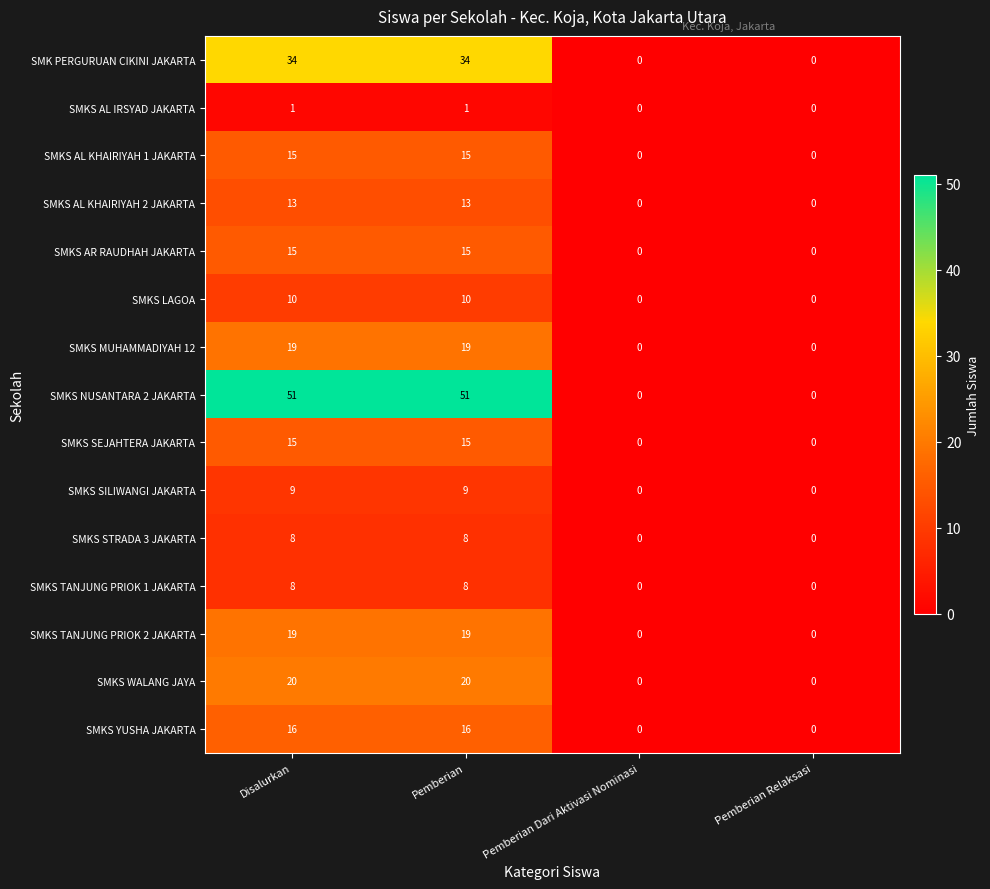

How many SMKS SILIWANGI JAKARTA values are between 0 and 9?

4